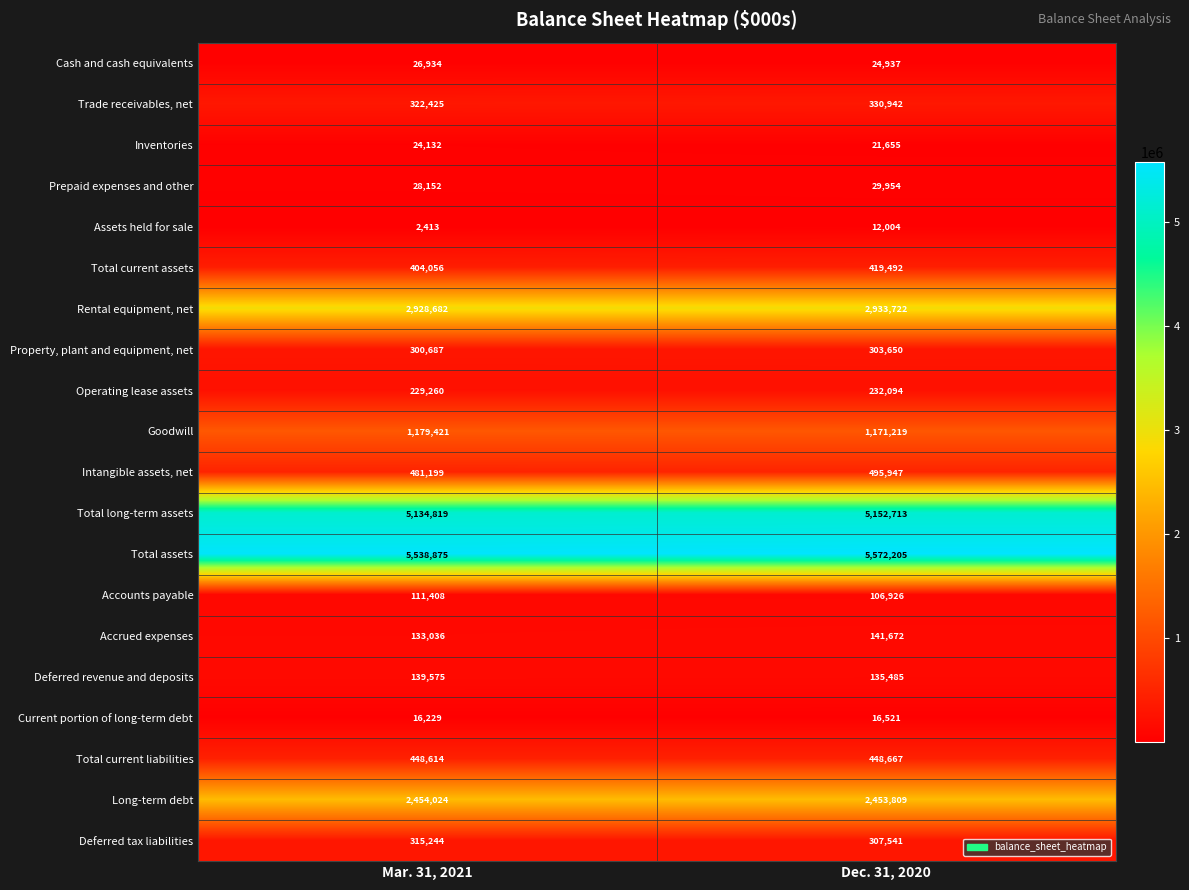

At which category is the sum across all series the highest?

Dec. 31, 2020